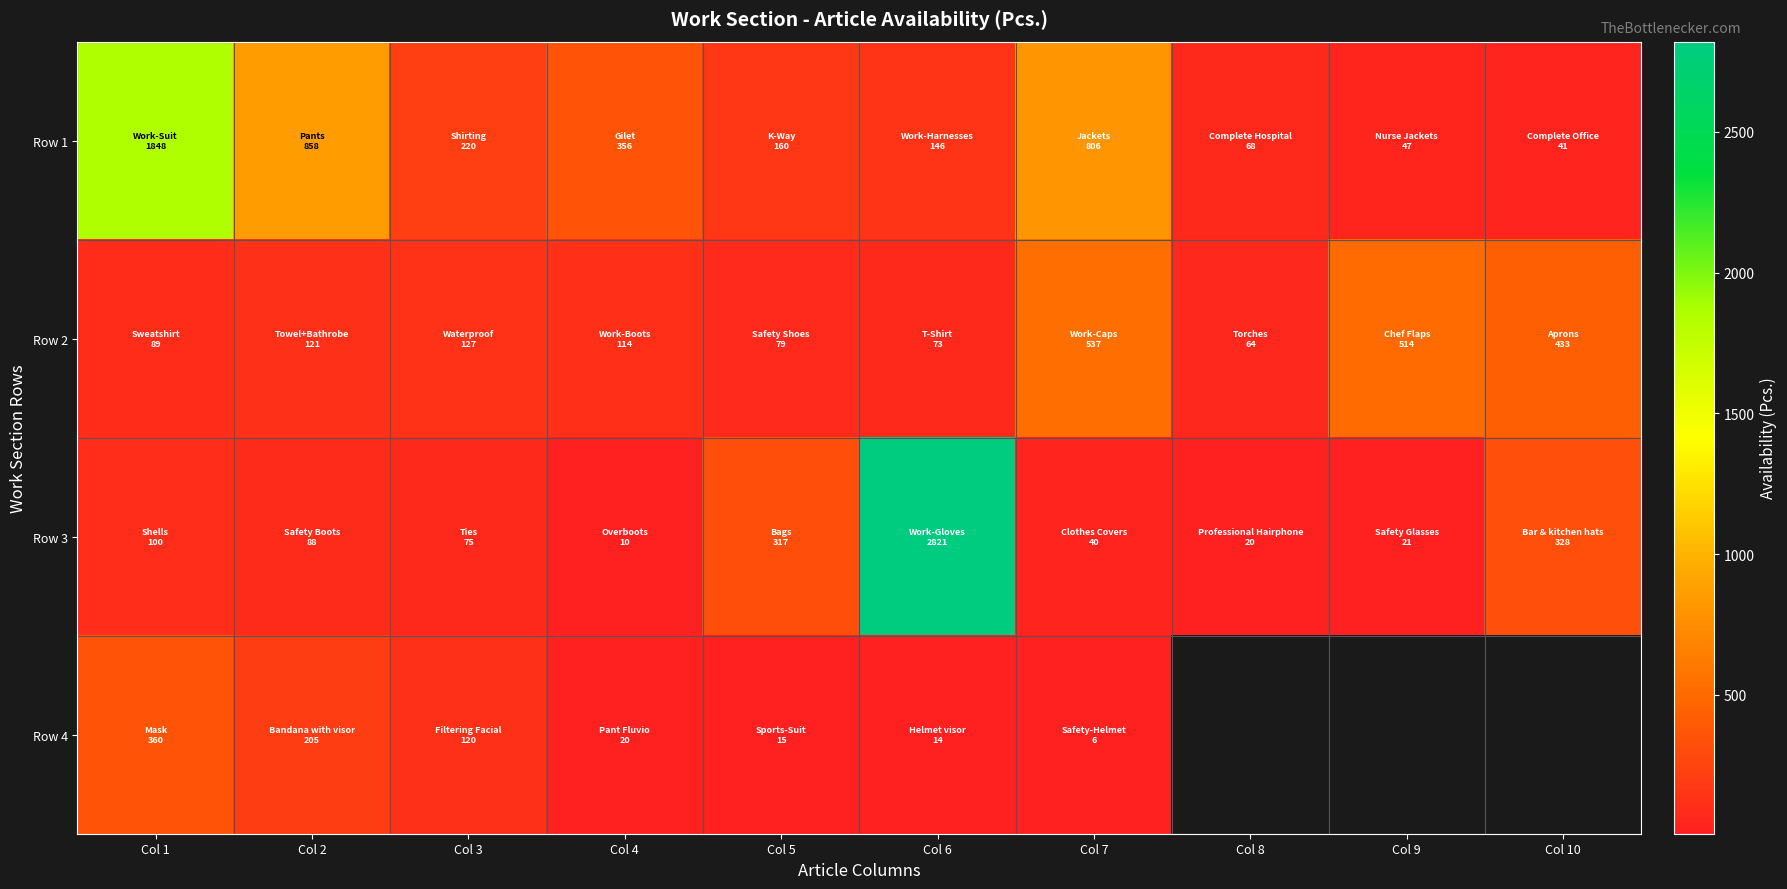

What is the sum of the Row 1 values at Col 3 and Col 8?

288.0